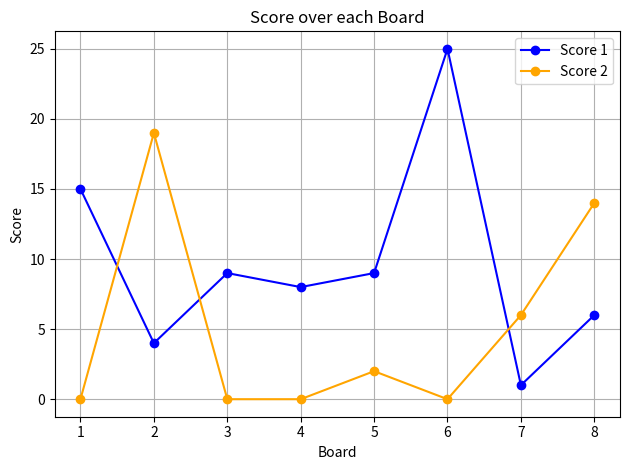

True or false: Score 1 has more than 0 interior local peaks.

True